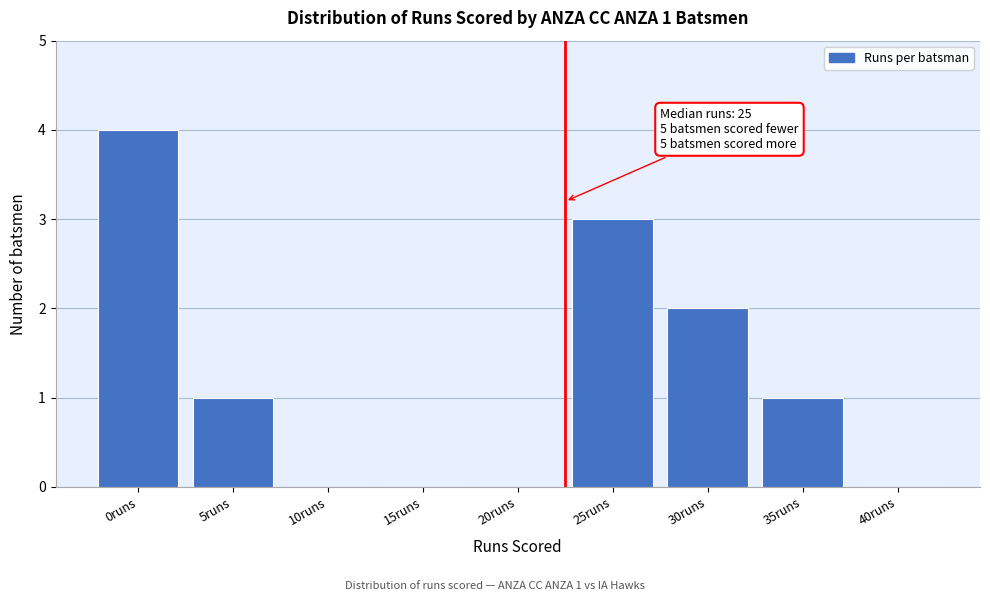

Reading left to right, transcribe all the data shown in this chart.

0runs=4	5runs=1	10runs=0	15runs=0	20runs=0	25runs=3	30runs=2	35runs=1	40runs=0